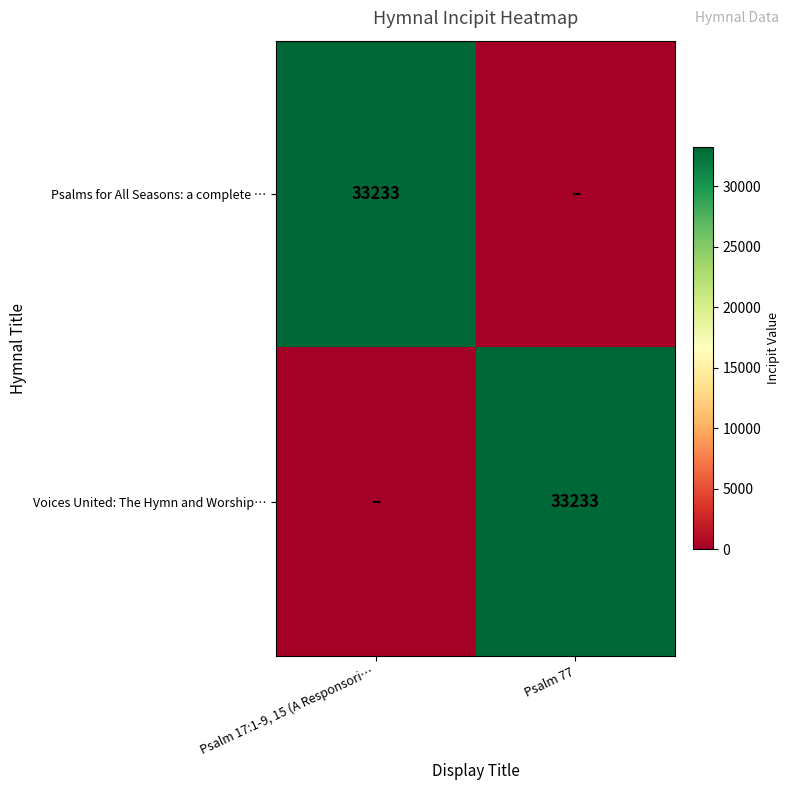

True or false: Voices United: The Hymn and Worship… has a value of 33233 at Psalm 77.

True